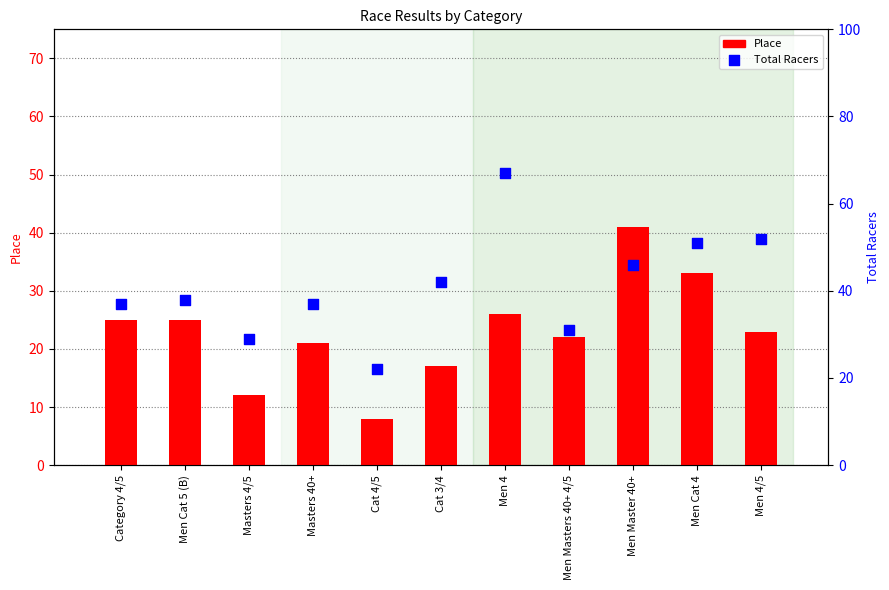

Which series has the largest Y range (max minus min)?

Total Racers